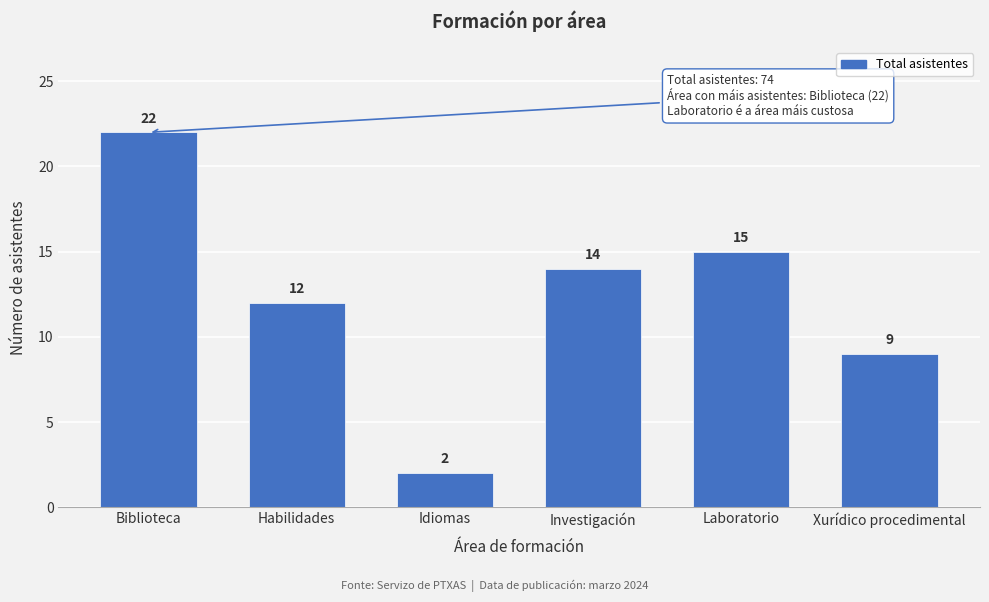

Reading right to left, what are all the values shown in this chart?

Xurídico procedimental=9	Laboratorio=15	Investigación=14	Idiomas=2	Habilidades=12	Biblioteca=22